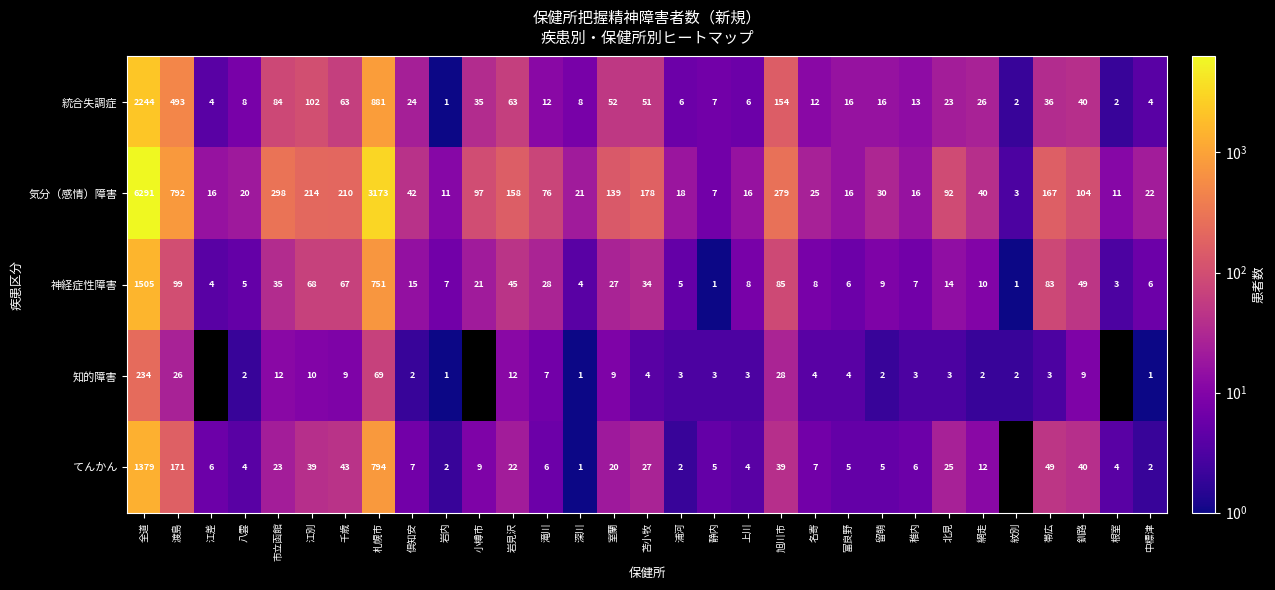

What is the minimum value for 気分（感情）障害?

3